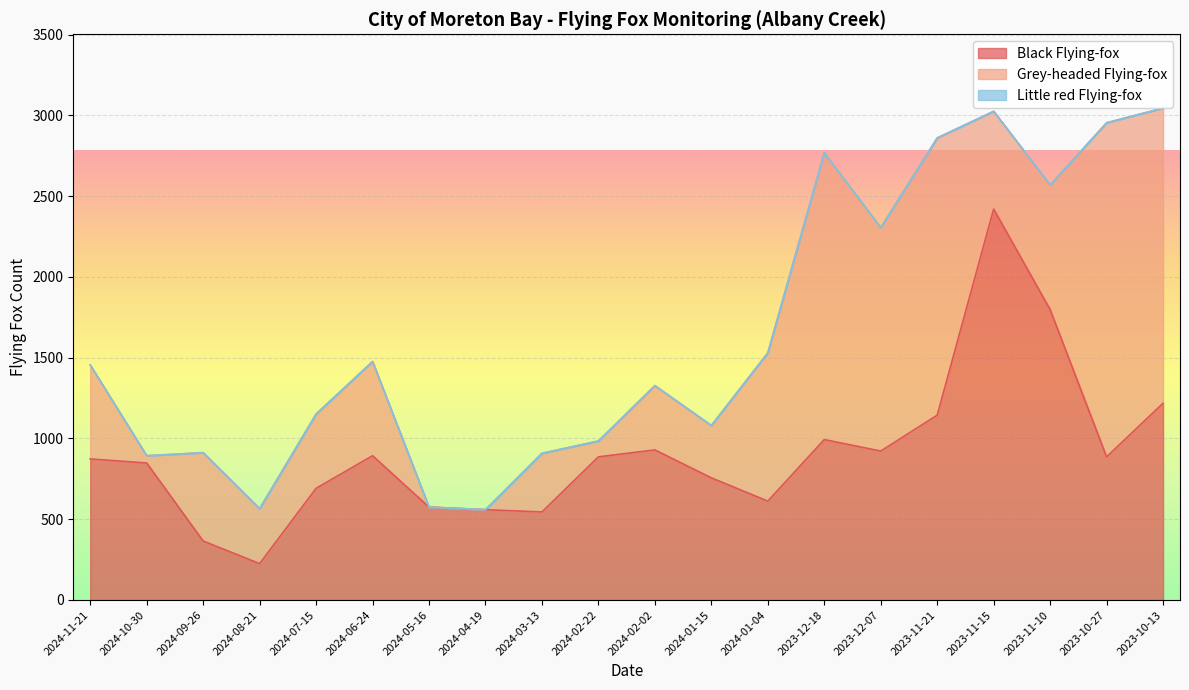

What are all the series names shown in the legend?

Black Flying-fox, Grey-headed Flying-fox, Little red Flying-fox